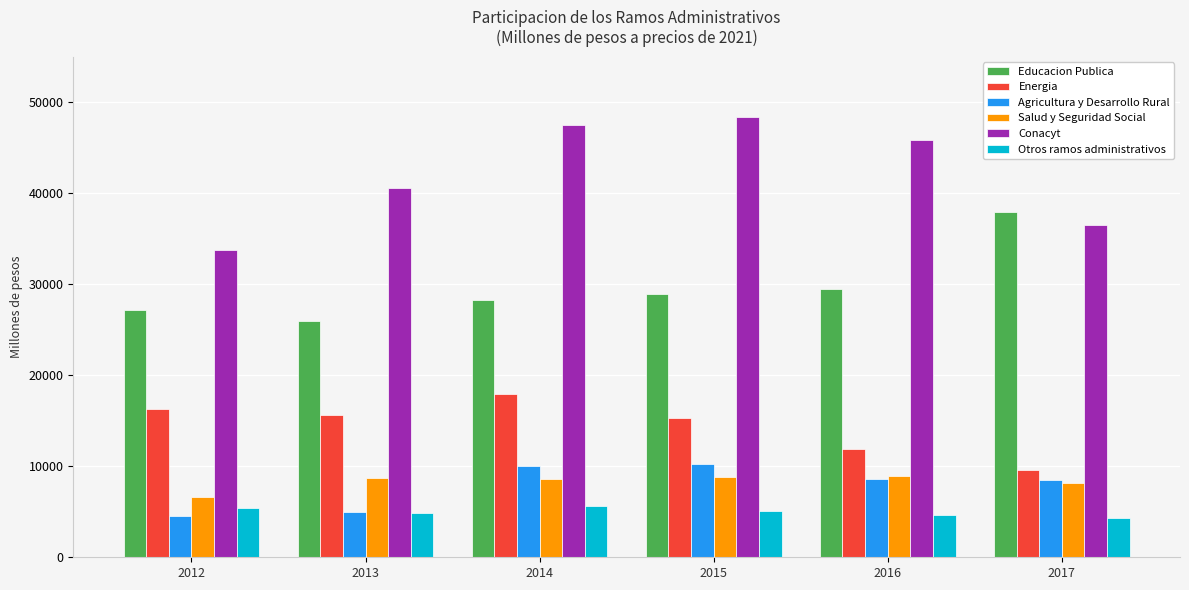

What is the greatest value displayed?

48385.5